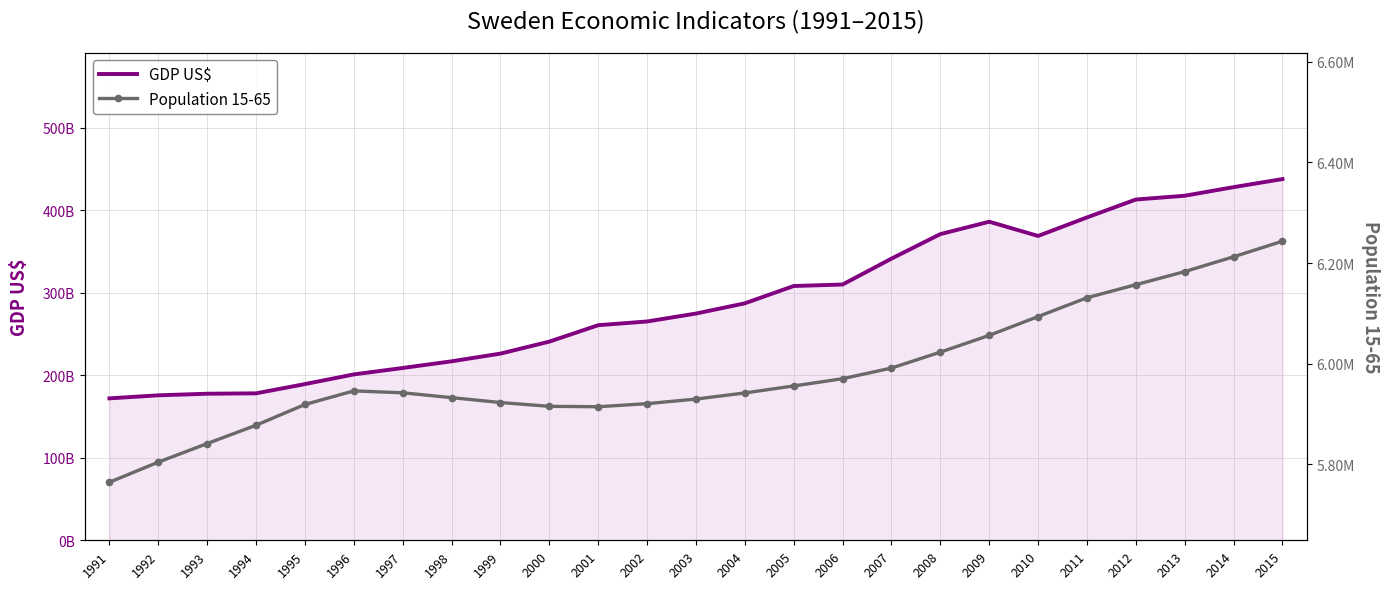

Is it true that GDP US$ equals 274803965494.9 at 2003?

True